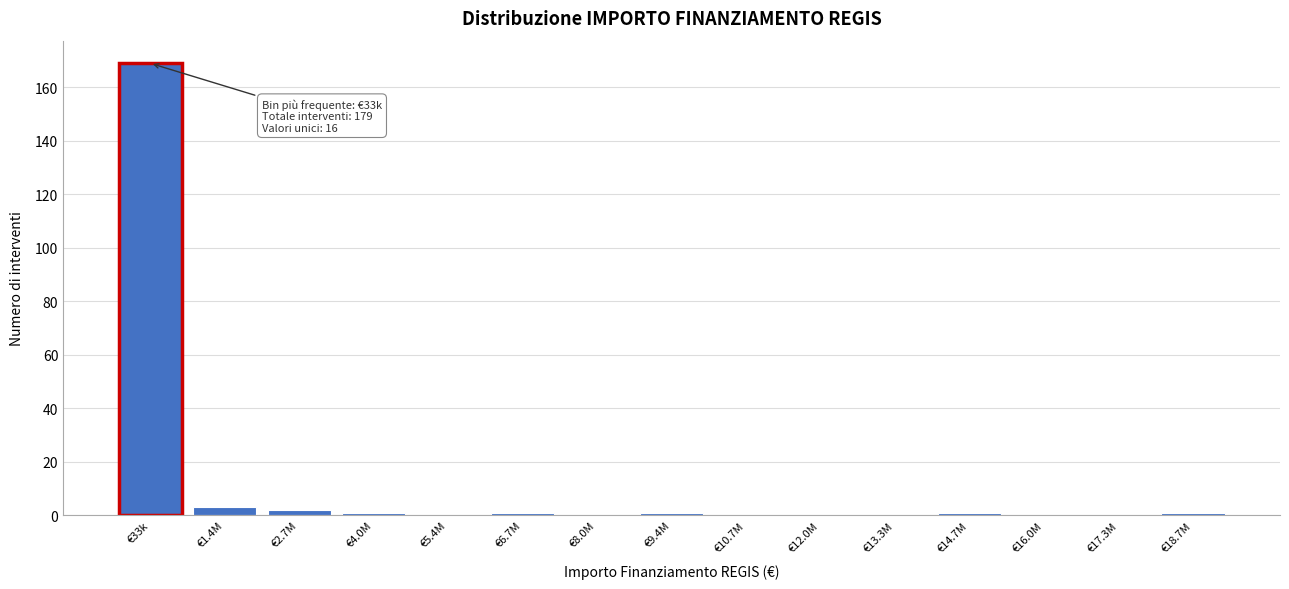

Reading left to right, transcribe all the data shown in this chart.

€33k=169	€1.4M=3	€2.7M=2	€4.0M=1	€5.4M=0	€6.7M=1	€8.0M=0	€9.4M=1	€10.7M=0	€12.0M=0	€13.3M=0	€14.7M=1	€16.0M=0	€17.3M=0	€18.7M=1